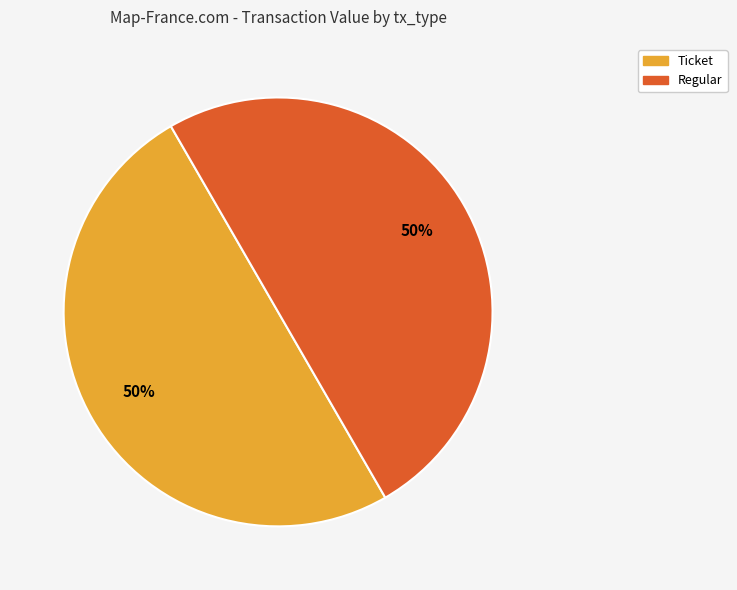

To the nearest percent, what is the average slice percentage?

50%